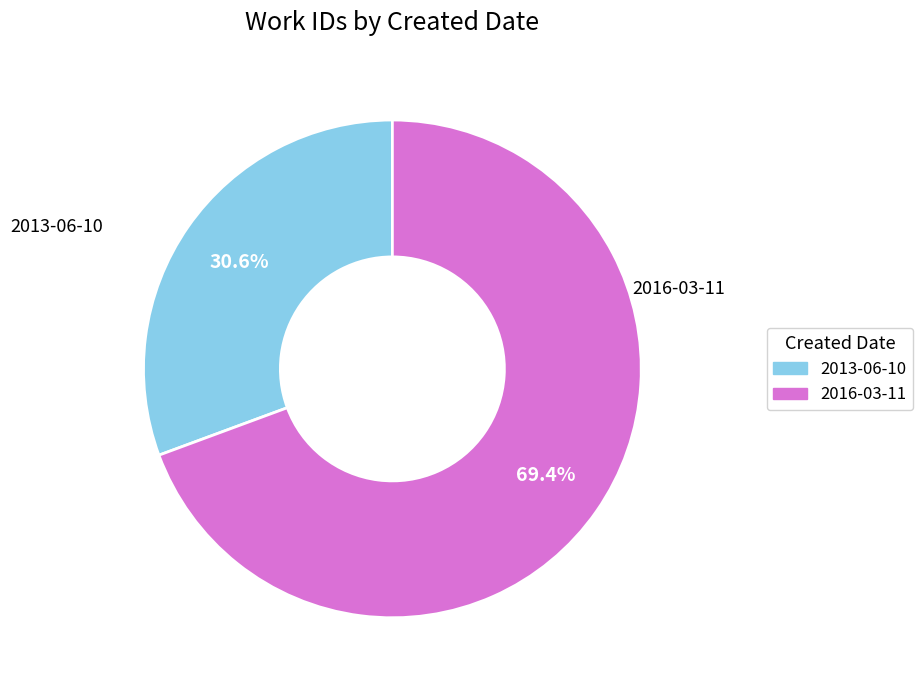

What is the largest slice in the pie chart?

2016-03-11